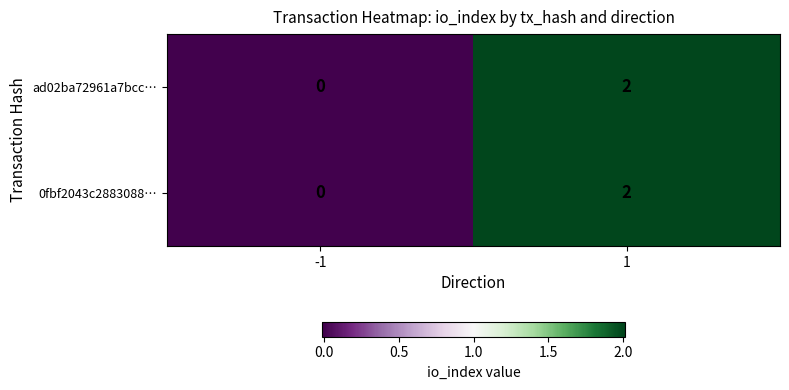

Rank the categories by 0fbf2043c2883088… value from highest to lowest.

1, -1